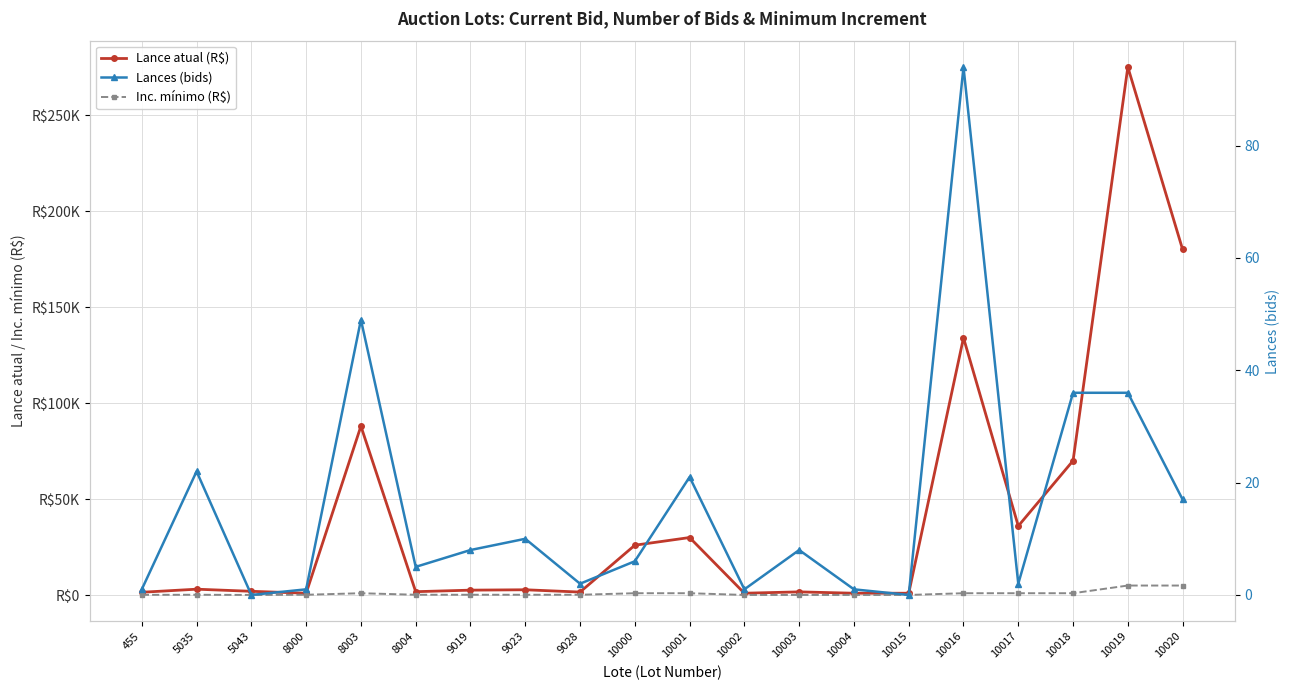

What is the difference between the second highest and minimum values in the Lances (bids) series?

49